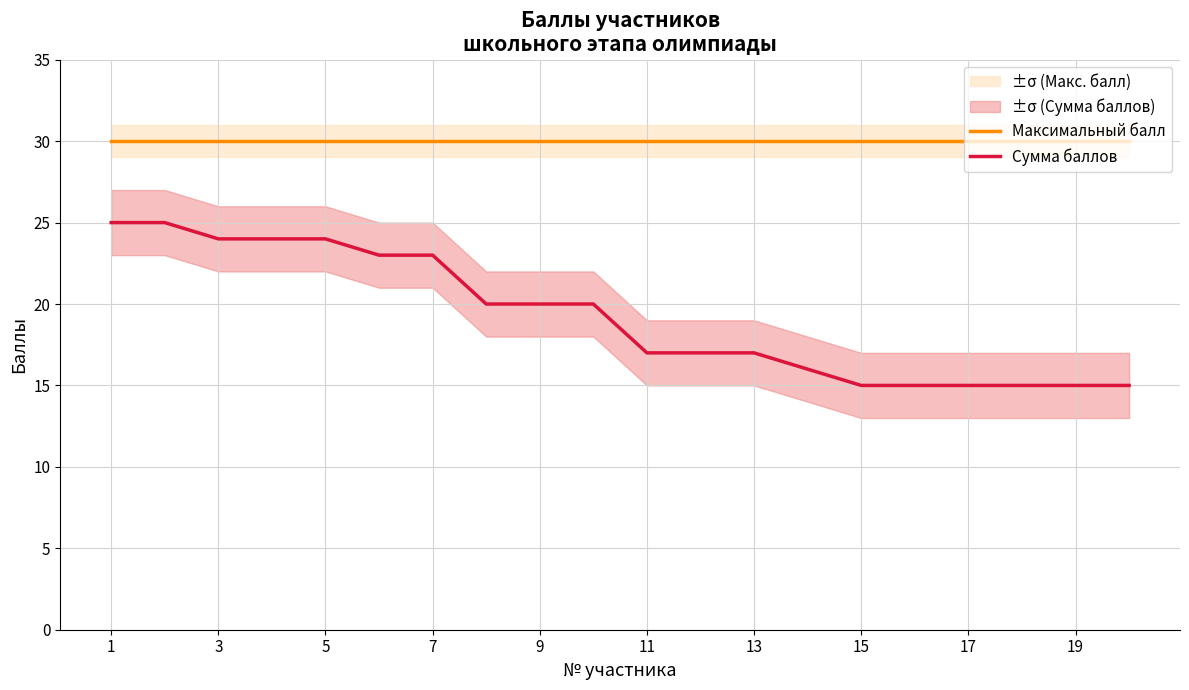

Is it true that Максимальный балл equals 18 at 15?

False